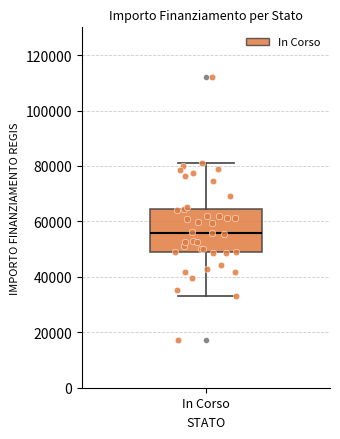

Transcribe this box plot: give where the median line is, the range the box spans, and where the two whiskers end, as read against the y-axis. The values are not printed on the chart, so give them approximately, as read against the axis.

median 56000, box 50000 to 64000, whiskers 32000 to 80000